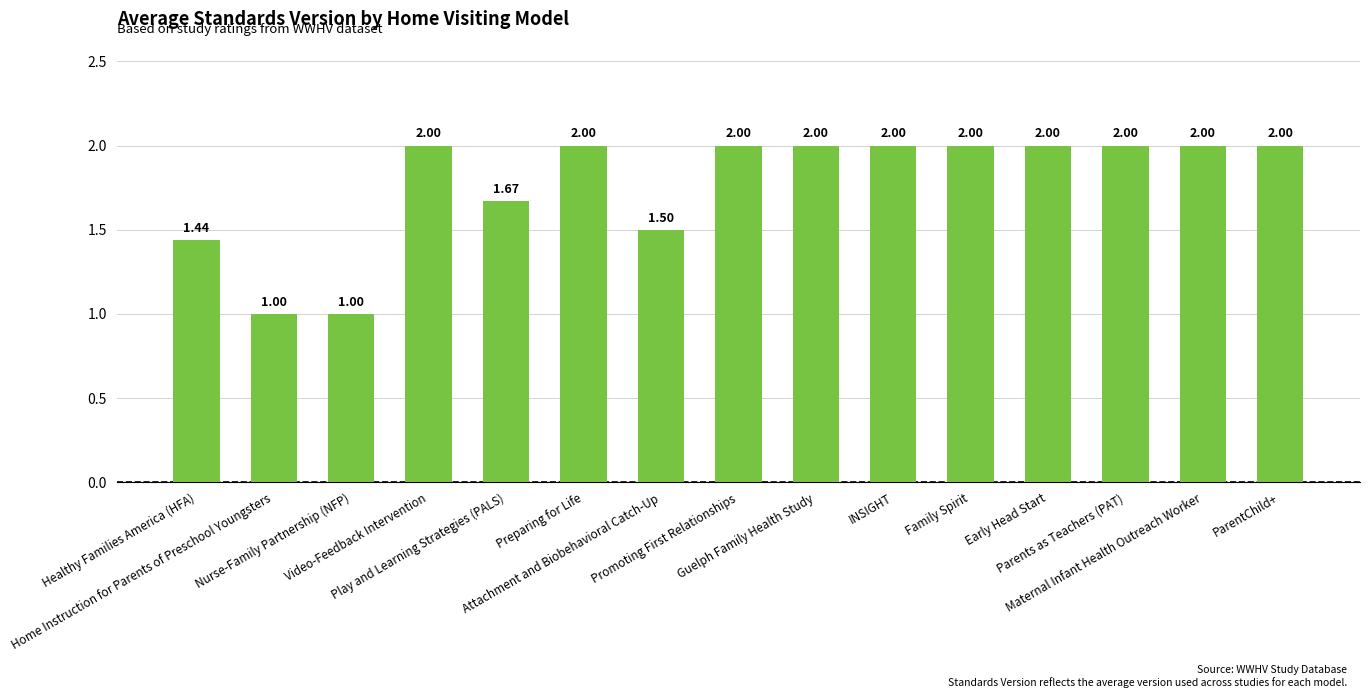

What is the approximate value at Promoting First Relationships?

2.0